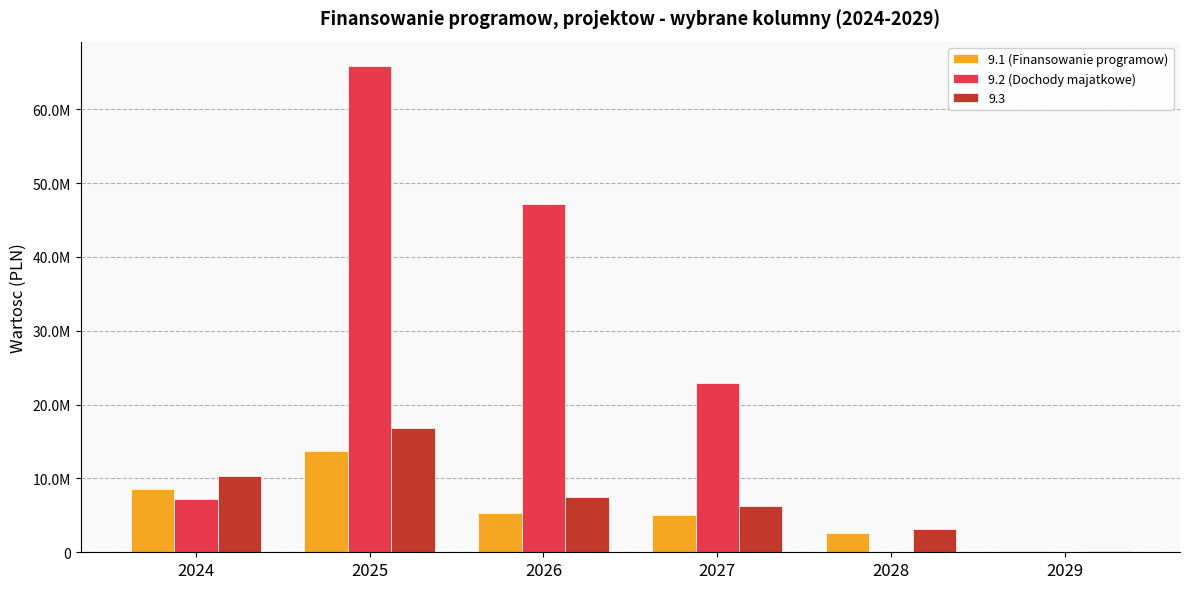

What are all the series names shown in the legend?

9.1 (Finansowanie programow), 9.2 (Dochody majatkowe), 9.3